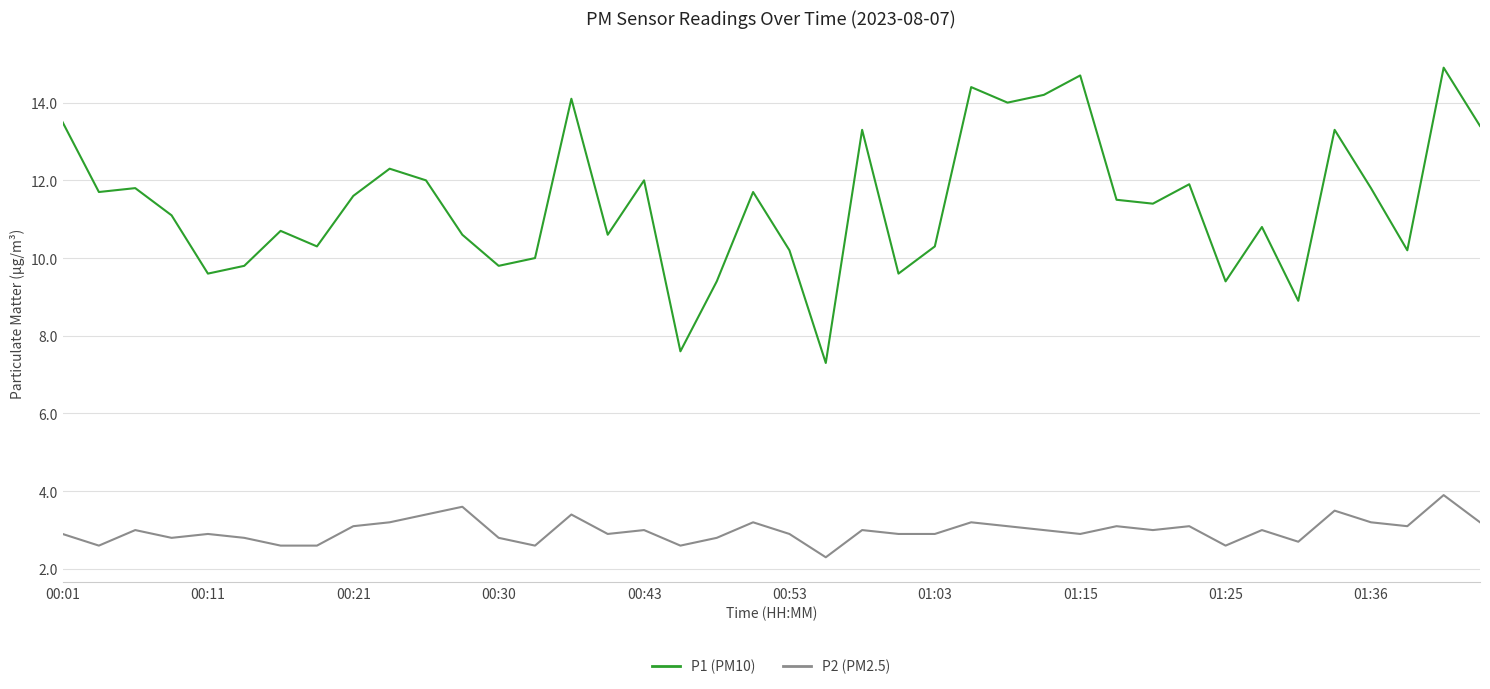

Which series has the largest total across all categories?

P1 (PM10)